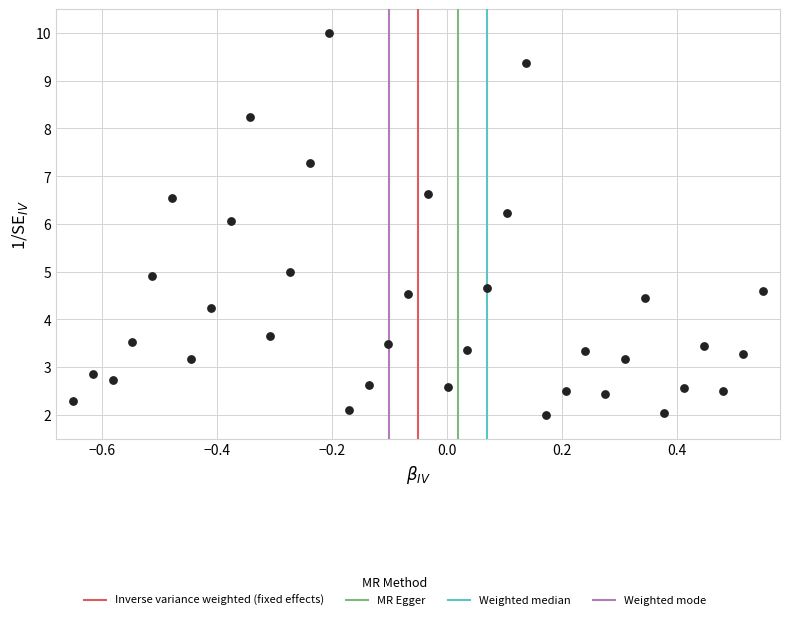

What is the range of Y values (max minus min)?

8.0